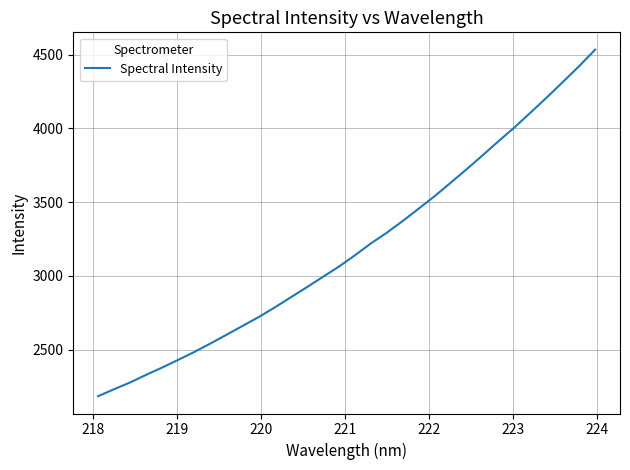

How many values exceed 3139?

16